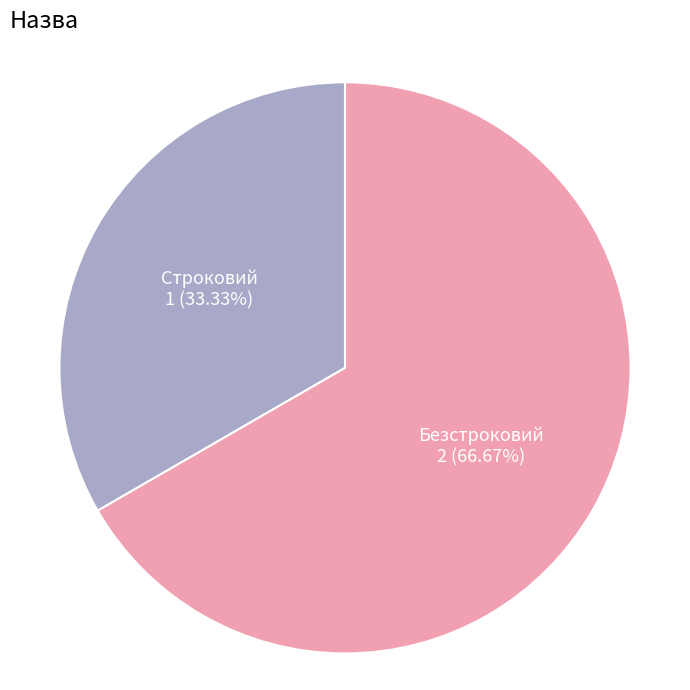

Rank the categories by value from highest to lowest.

Безстроковий, Строковий